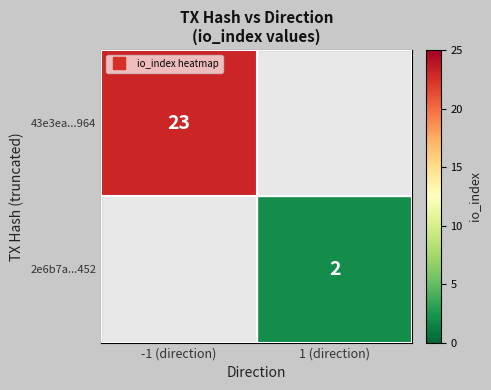

Which series has the largest range (max minus min)?

43e3ea...964